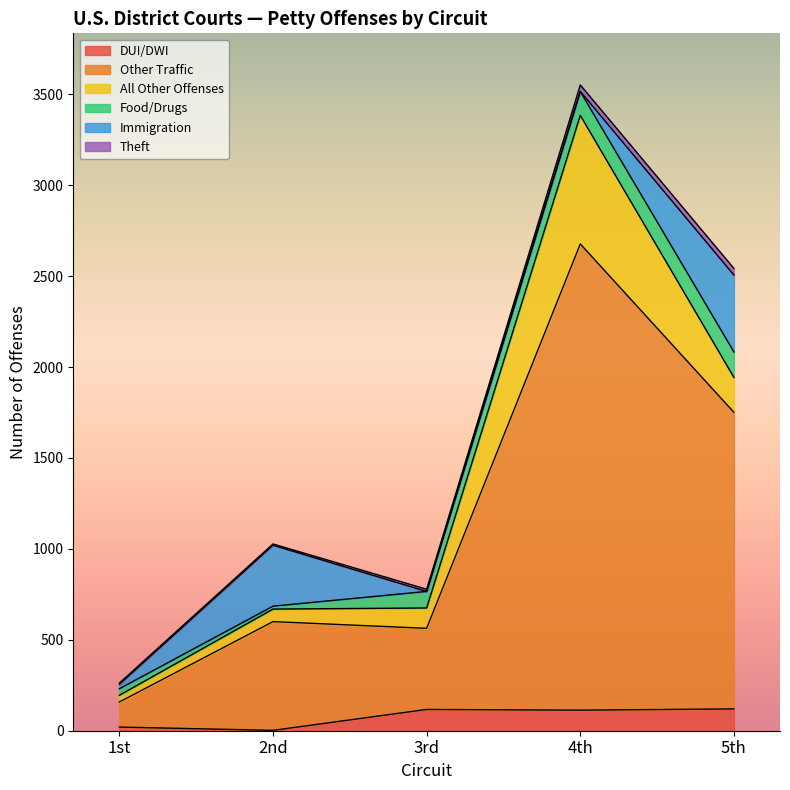

What is the maximum value for DUI/DWI?

120